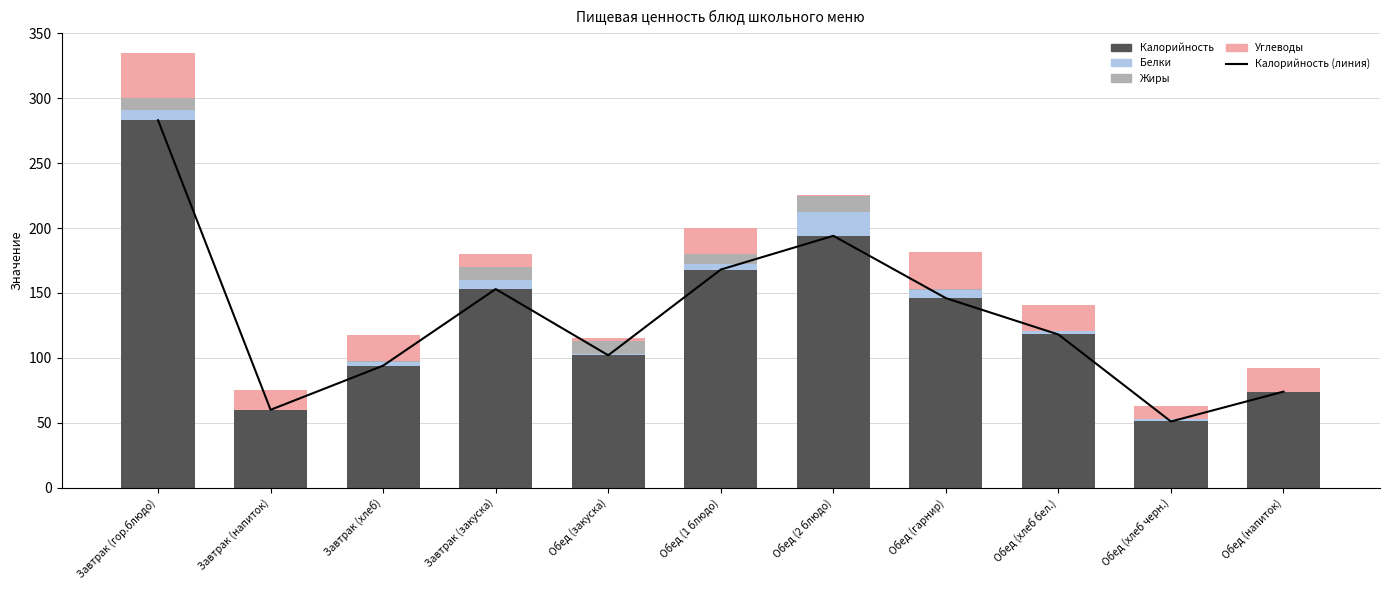

Rank the categories by Жиры value from highest to lowest.

Обед (2 блюдо), Завтрак (закуска), Обед (закуска), Завтрак (гор.блюдо), Обед (1 блюдо), Обед (гарнир), Завтрак (хлеб), Обед (хлеб черн.), Завтрак (напиток), Обед (хлеб бел.), Обед (напиток)